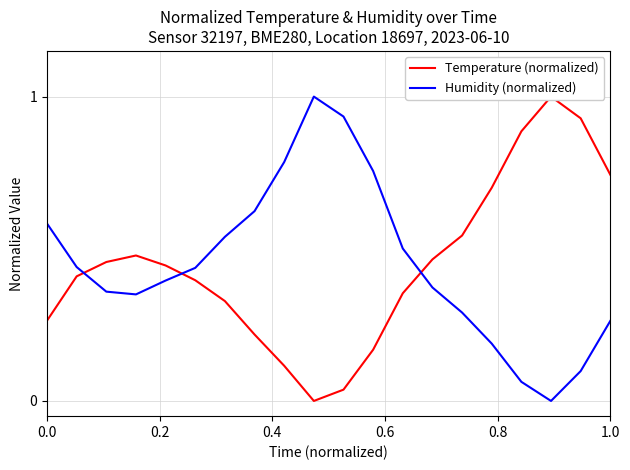

What is the difference between the maximum and minimum values in the Humidity (normalized) series?

1.0